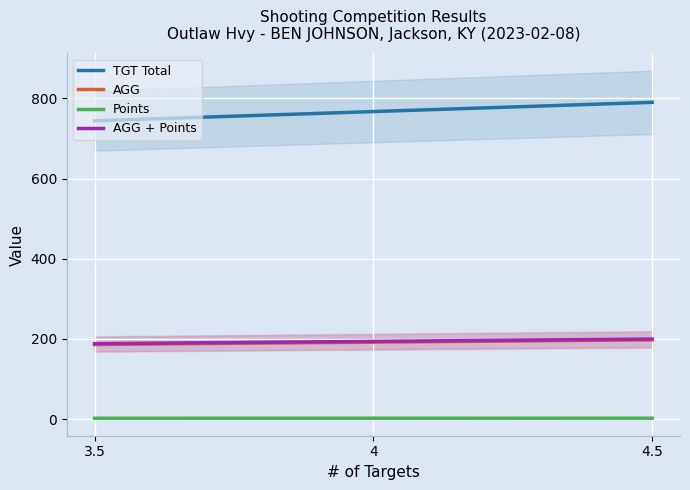

What is the sum of the AGG values at 4.5 and 4?

389.3